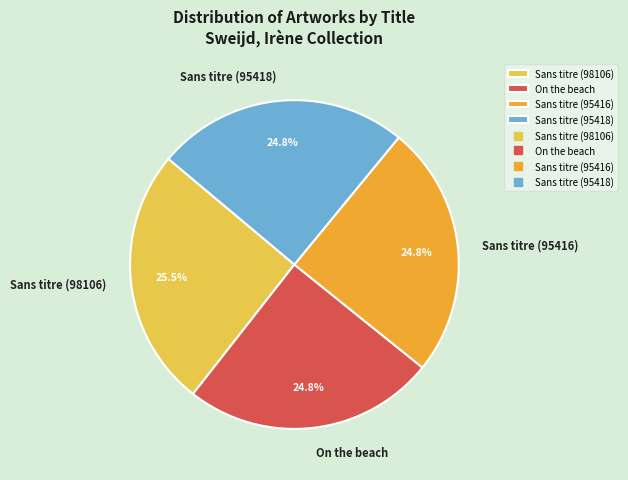

True or false: Sans titre (95418) accounts for 33% of the total.

False